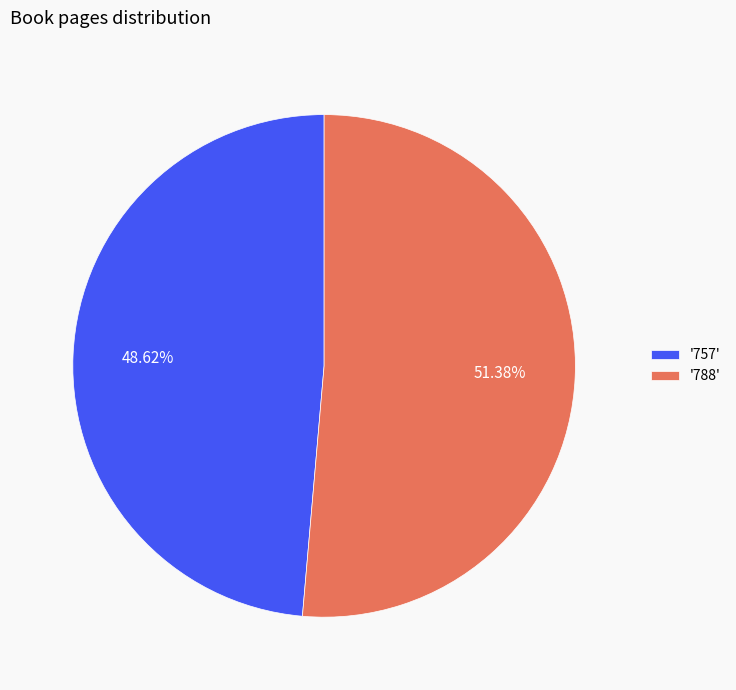

Rank the categories by value from lowest to highest.

'757', '788'